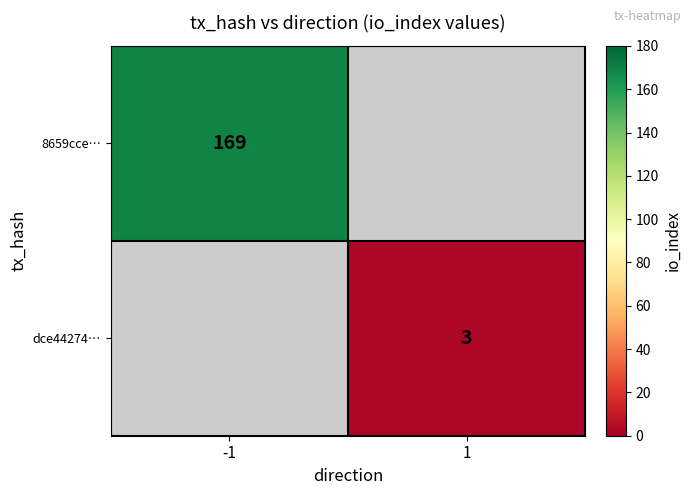

The 8659cce… series shows 39 at -1. True or false?

False